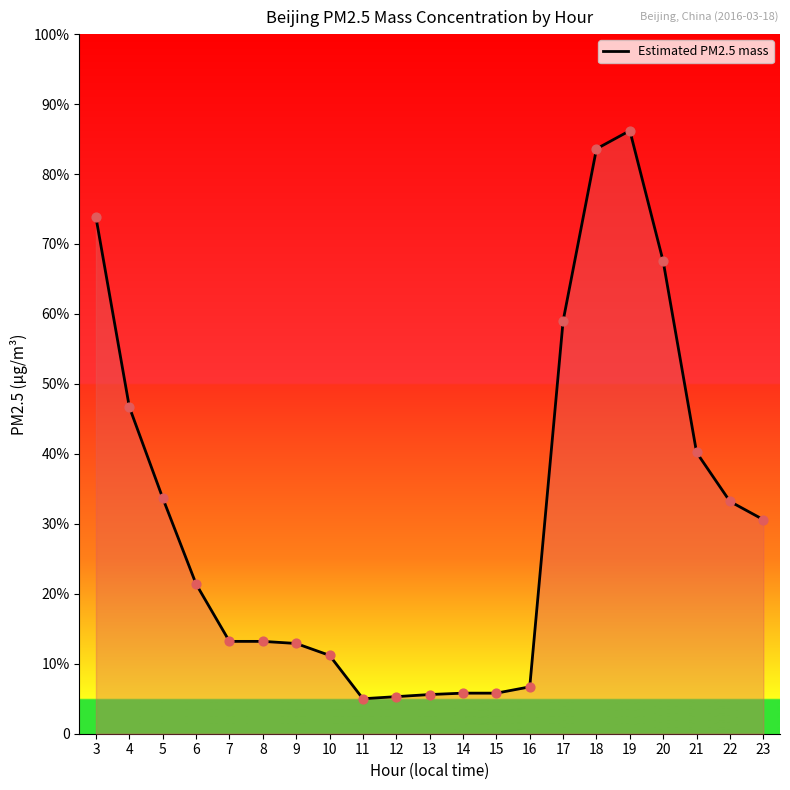

Approximately how many times larger is the value at 14 compared to 19?

0.1